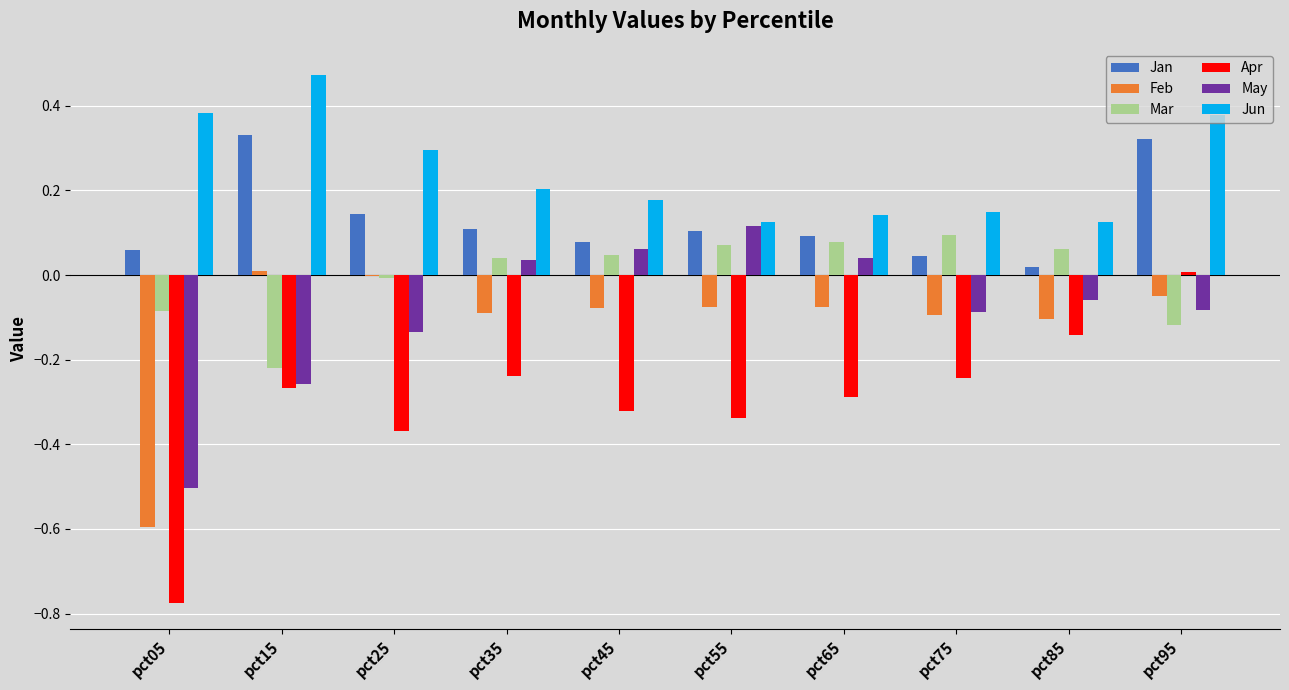

How many positive values does the Apr series have?

1